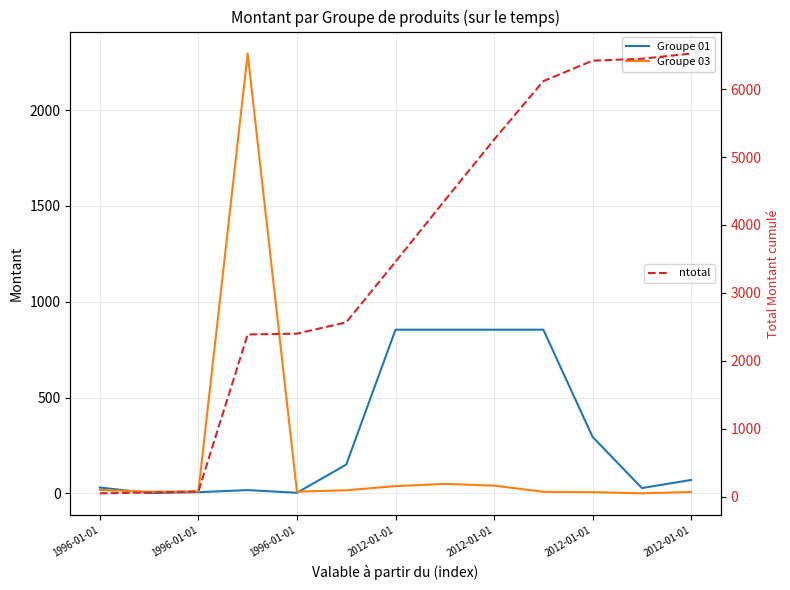

True or false: ntotal has a value of 3458.0 at 2012-01-01.

True